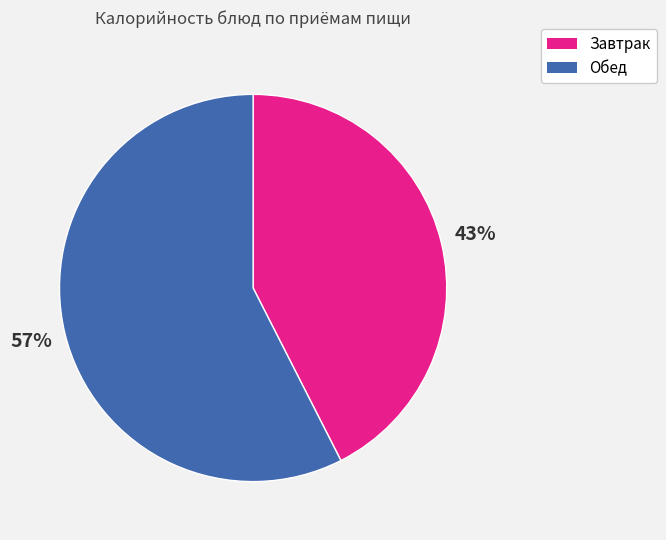

To the nearest percent, what is the average slice percentage?

50%